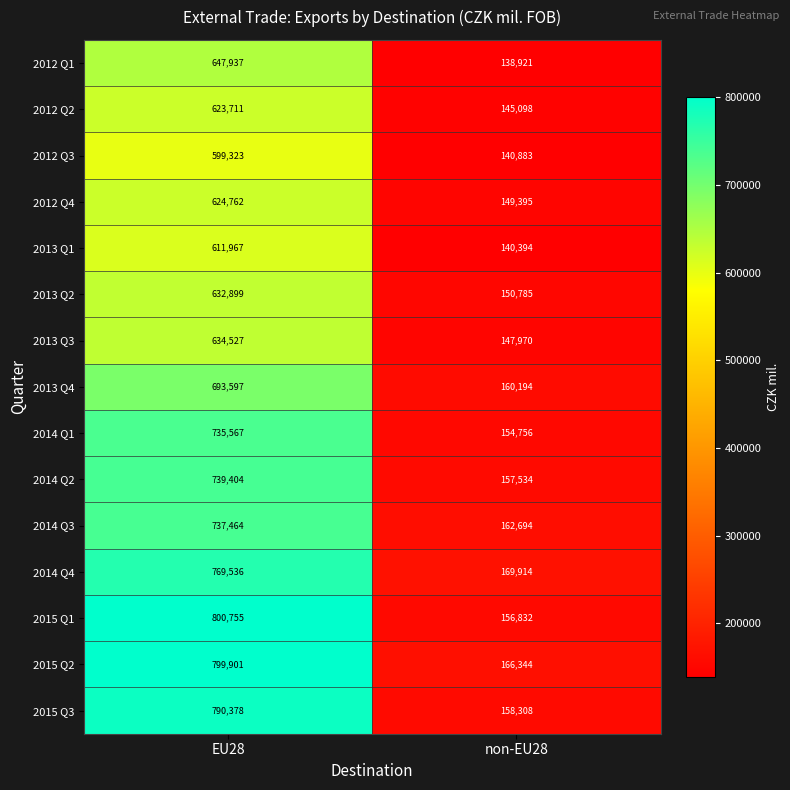

The value of 2012 Q3 at non-EU28 is 212540. True or false?

False